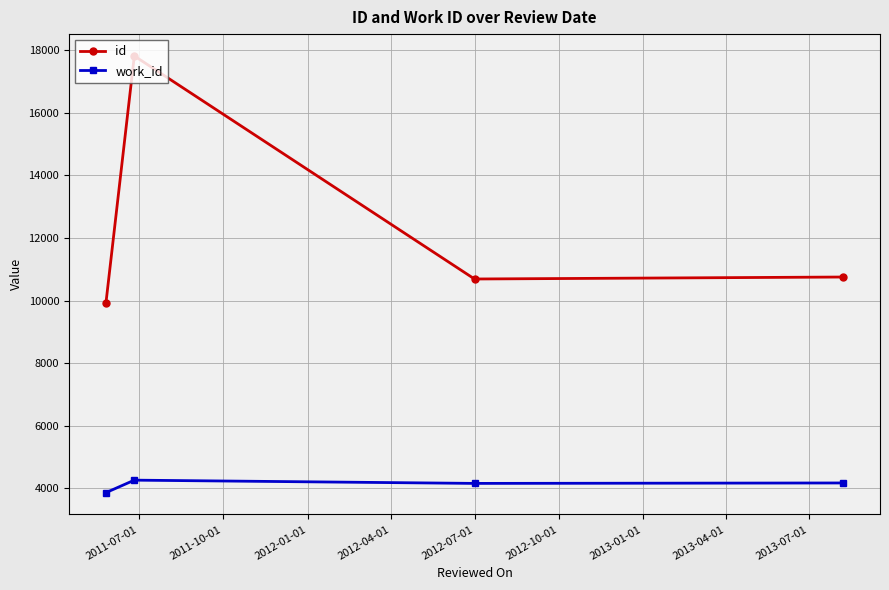

List the series in order of their overall mean, lowest first.

work_id, id